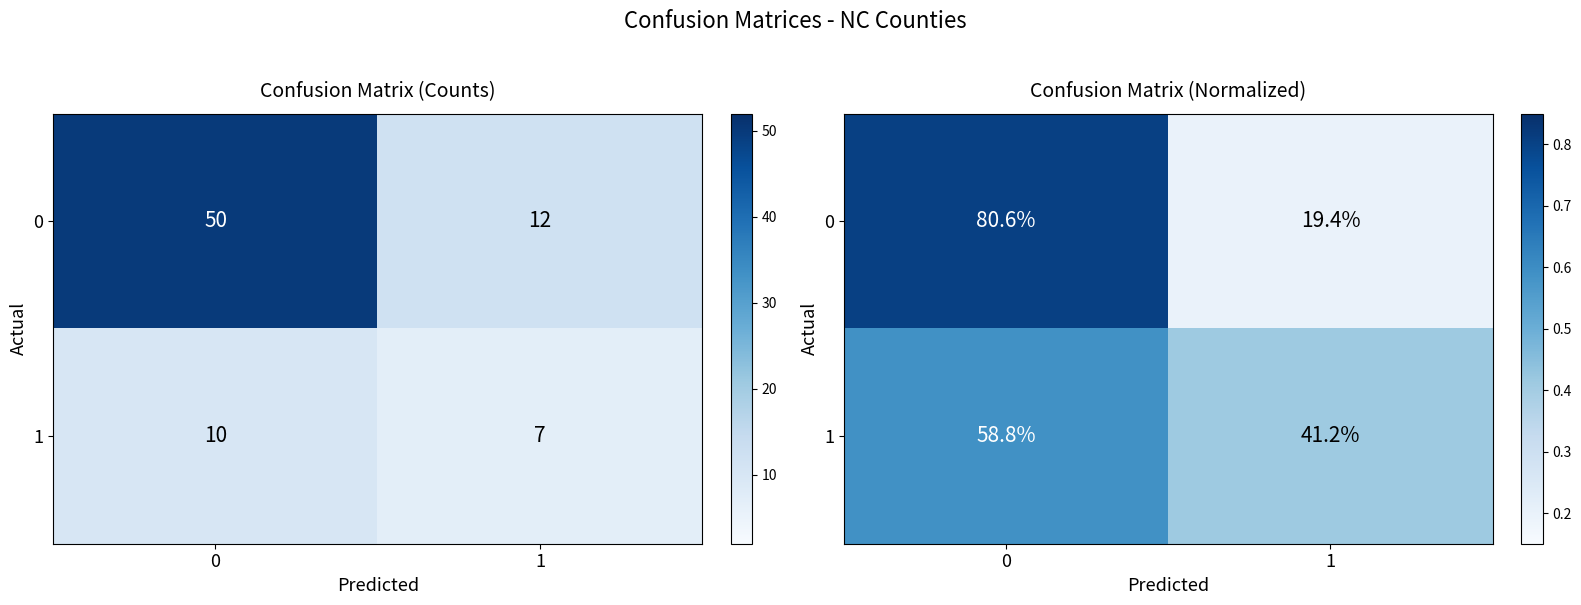

What is the greatest value displayed?

0.8